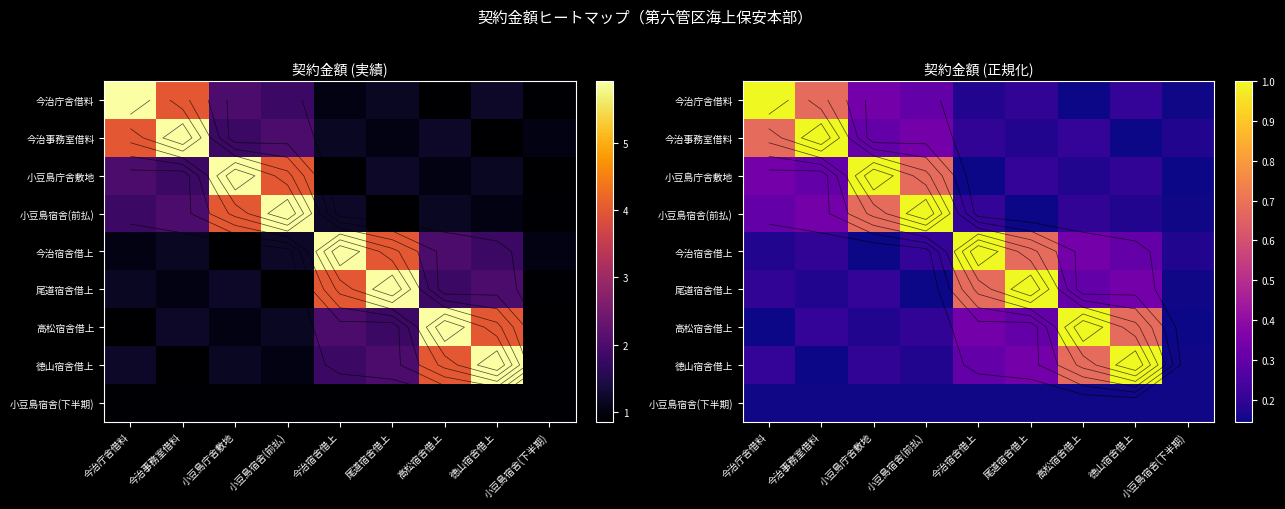

The value of 高松宿舎借上 at 徳山宿舎借上 is 0.7. True or false?

True